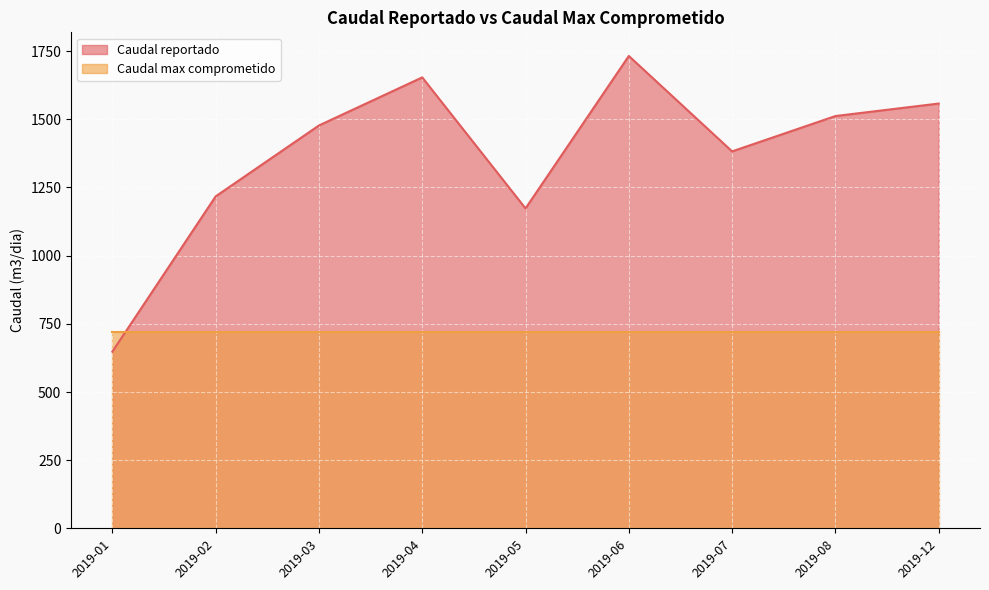

At which category does the chart reach its minimum across all series?

2019-01